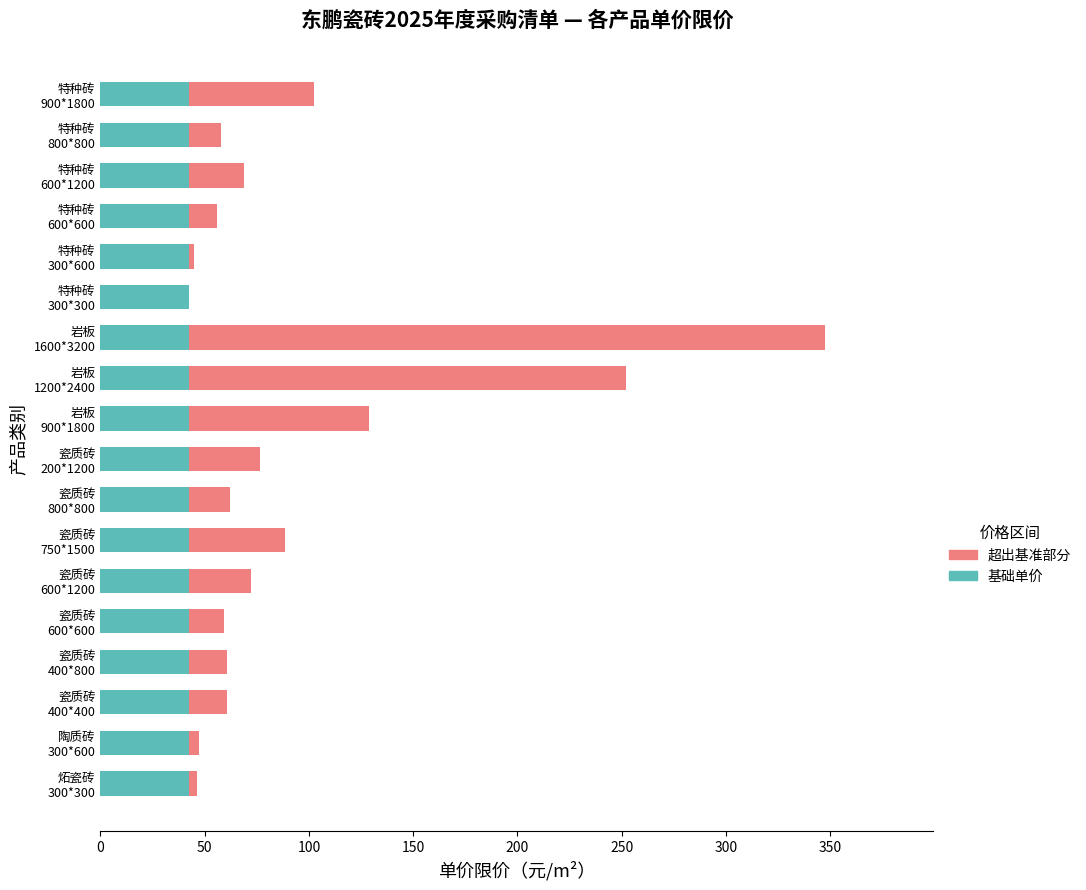

What is the maximum value for 基础单价?

42.5